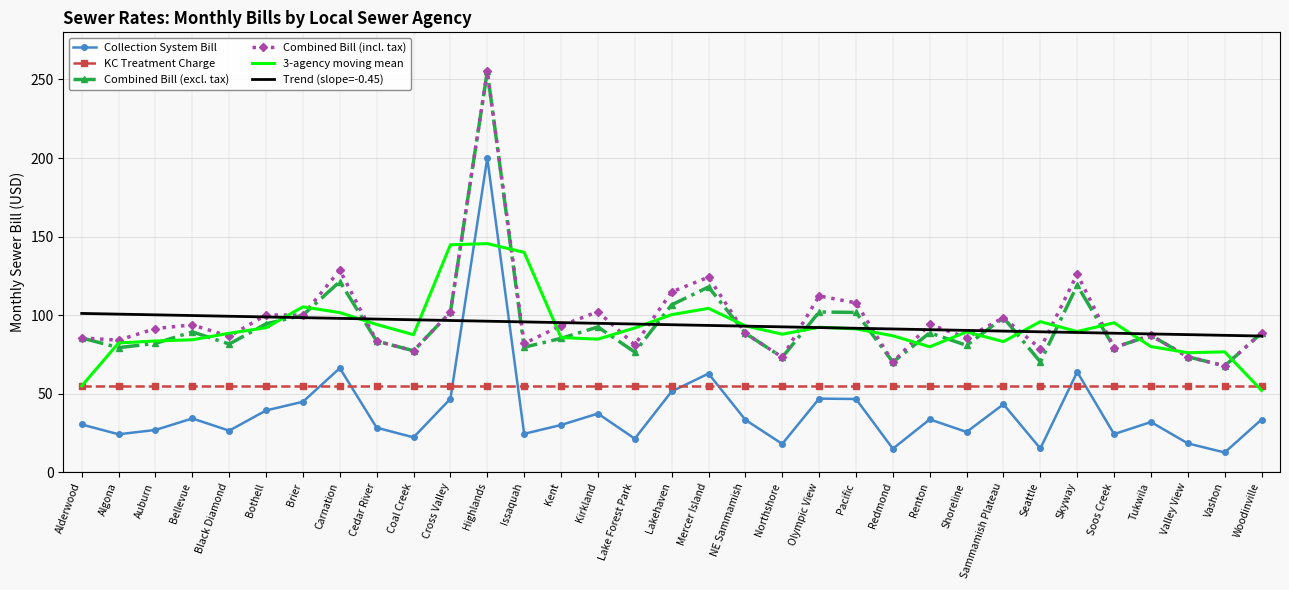

In Collection System Bill, how many points are lower than both neighbors (excluding endpoints)?

11